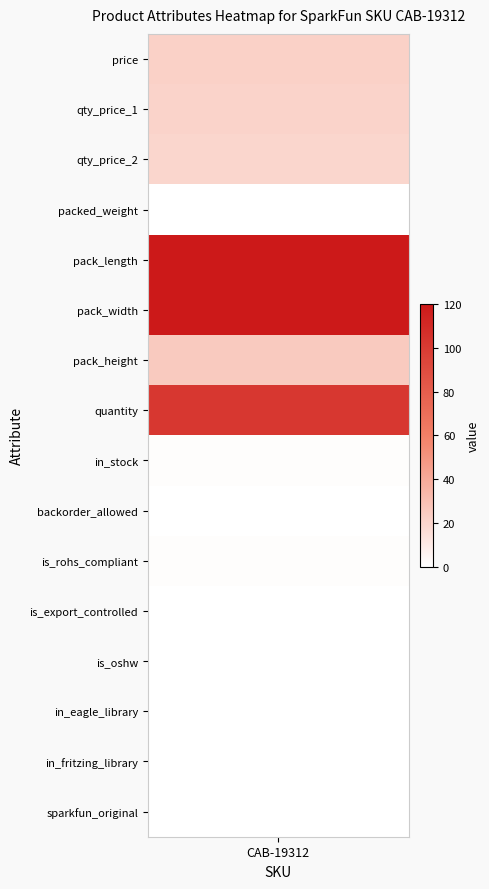

How many values are below 1?

7